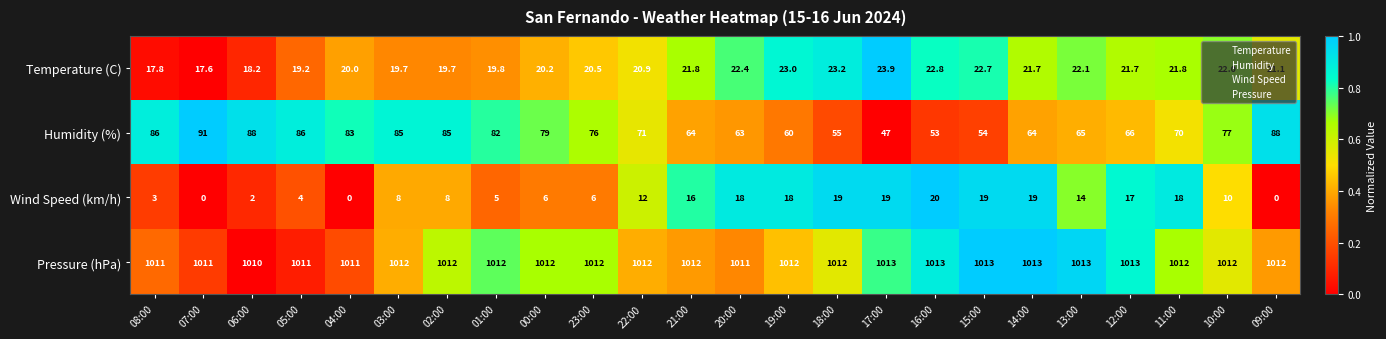

What is the sum of the Humidity (%) values at 17:00 and 13:00?

112.0